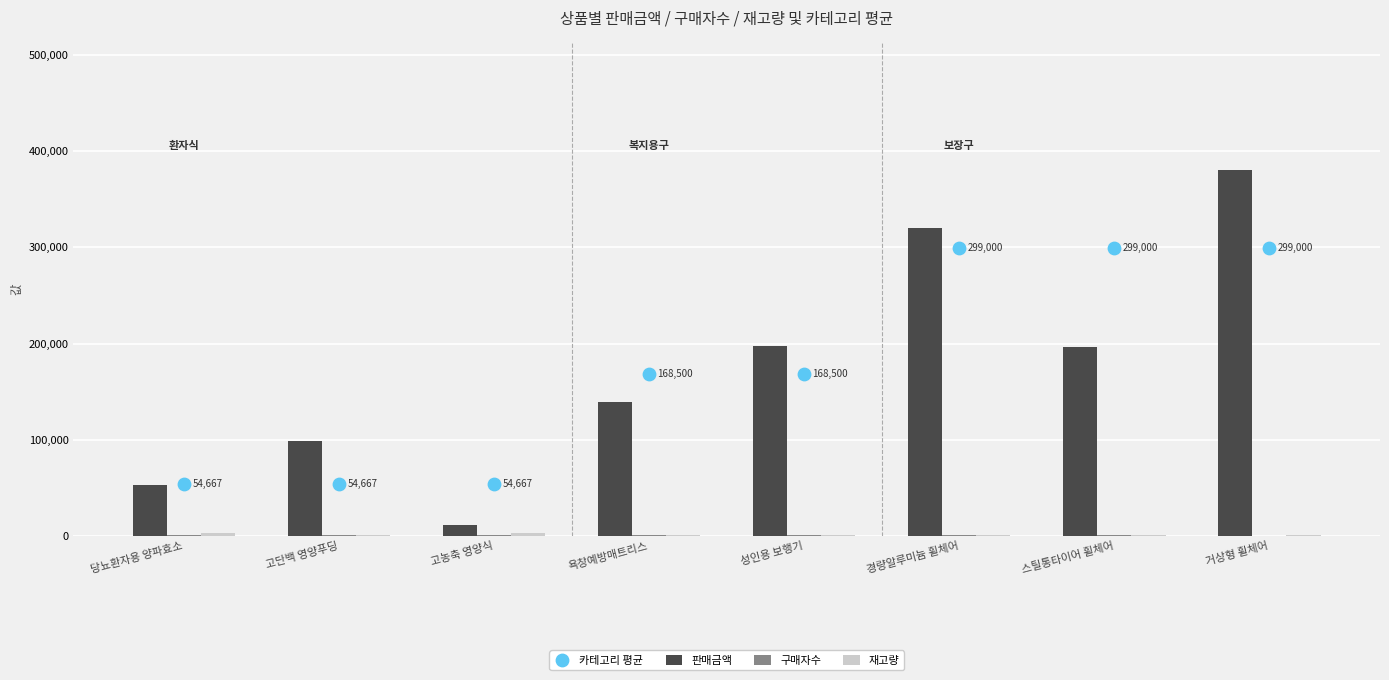

What are all the series names shown in the legend?

판매금액, 구매자수, 재고량, 카테고리 평균